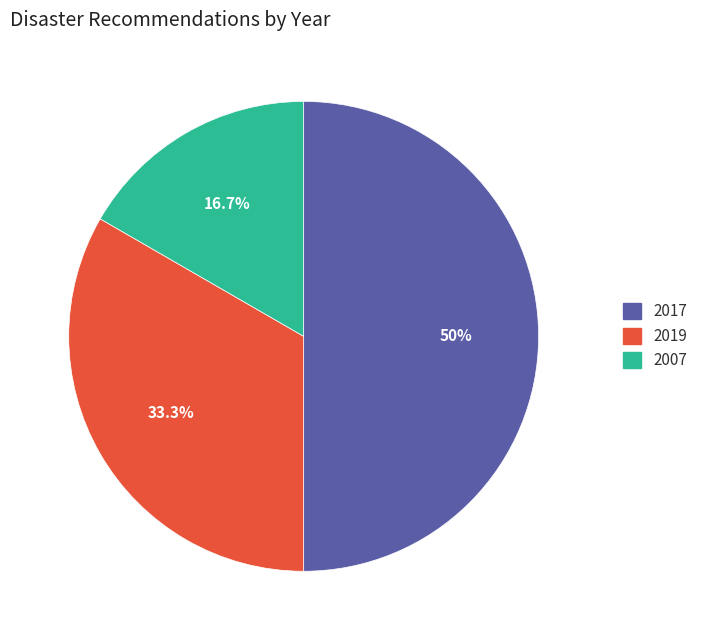

Which has a higher value, 2019 or 2007?

2019